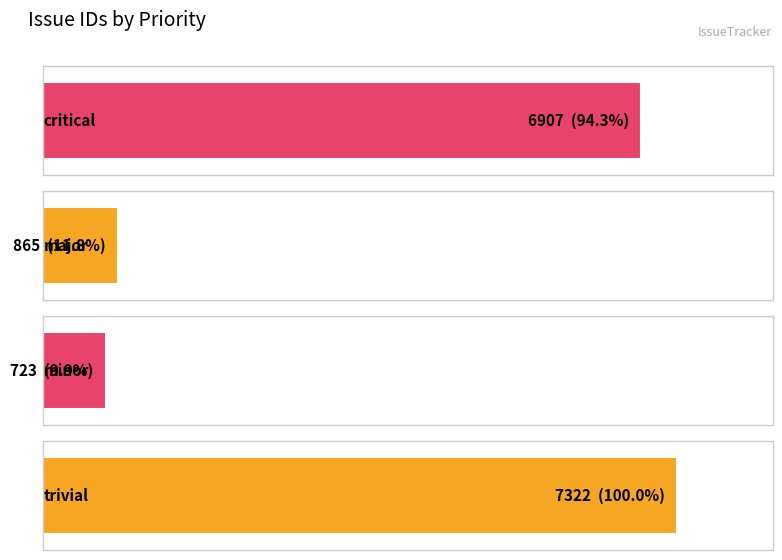

The chart shows a value of 1459 at critical. True or false?

False